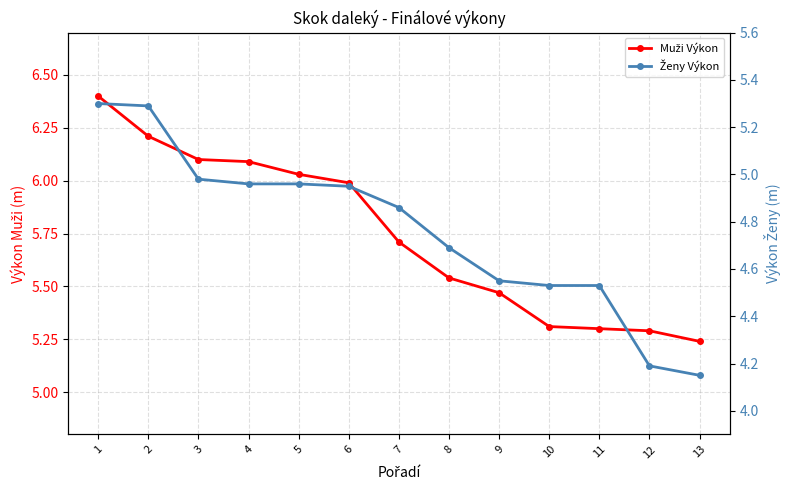

Which label corresponds to the smallest value in the chart?

13